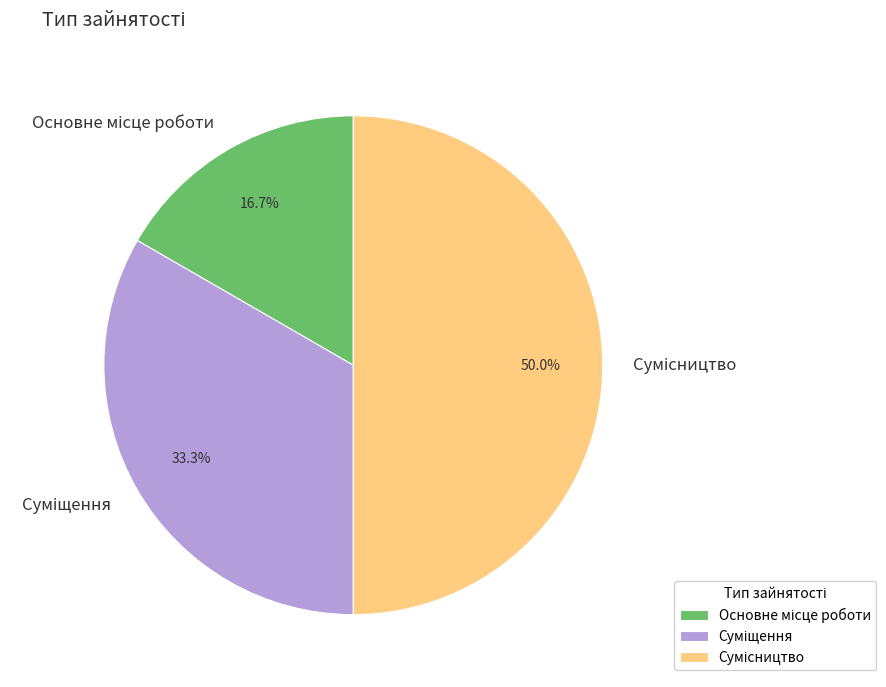

Rank the categories by value from lowest to highest.

Основне місце роботи, Суміщення, Сумісництво